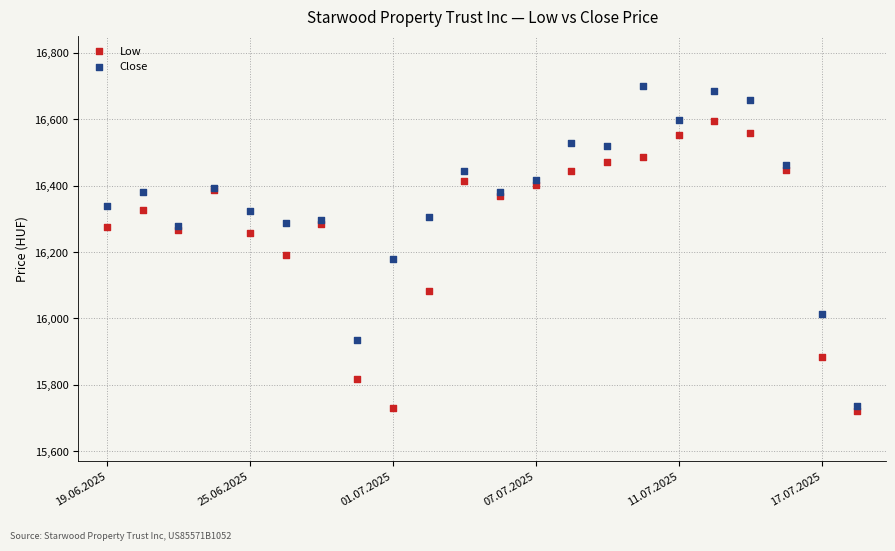

Which series has the largest Y range (max minus min)?

Close